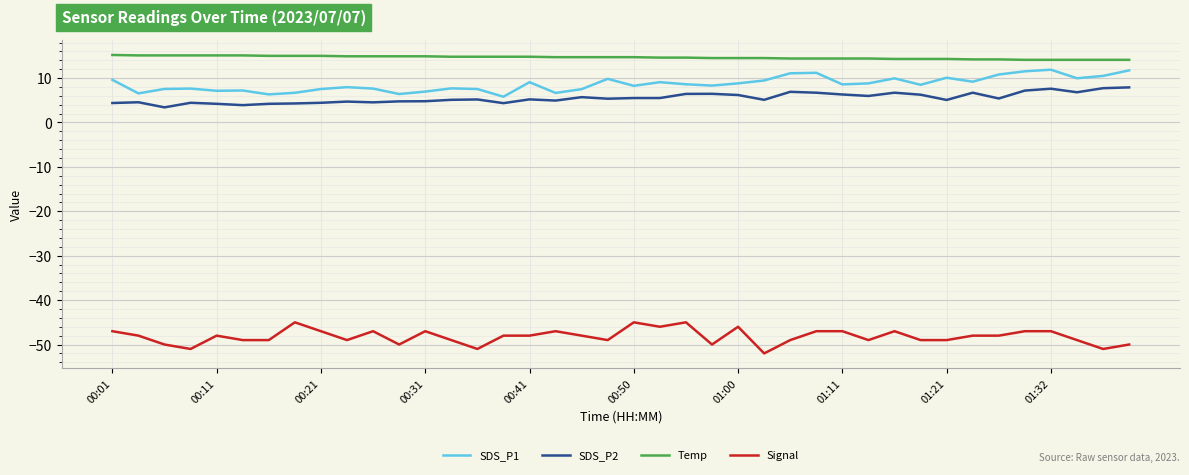

Which series has the largest total across all categories?

Temp